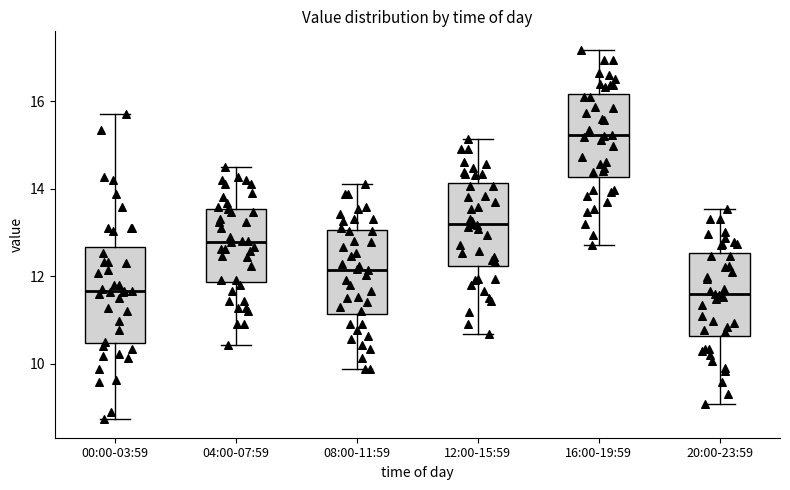

Where does the upper whisker of the box for 00:00-03:59 end on the y-axis? The values are not printed on the chart, so give them approximately, as read against the axis.

15.8